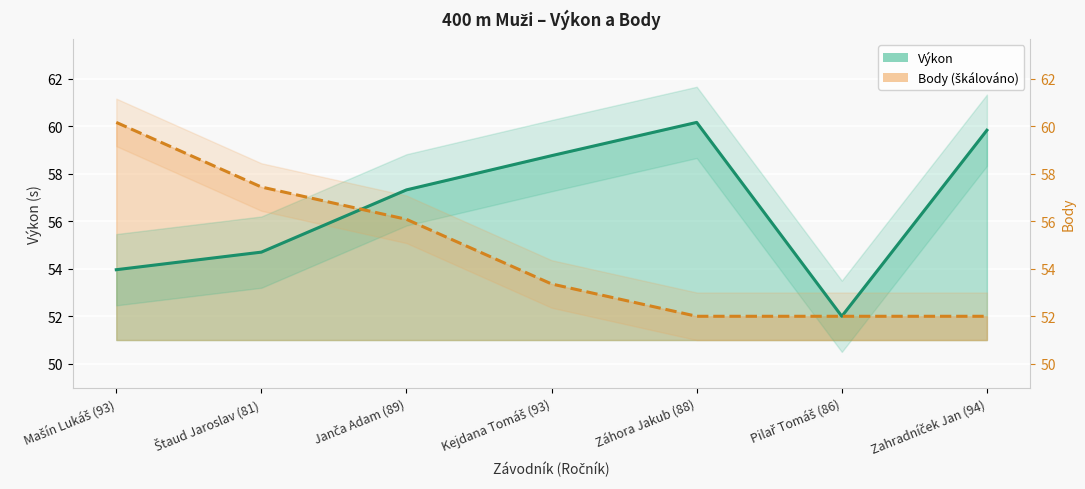

At how many categories does at least one series exceed 55?

6